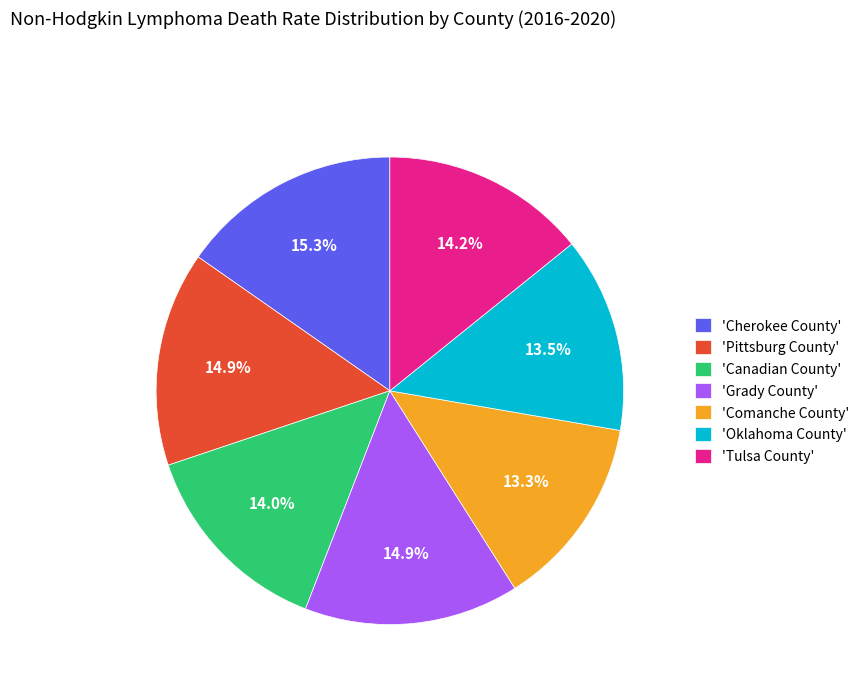

What is the total percentage of 'Tulsa County' and 'Comanche County'?

27.5%